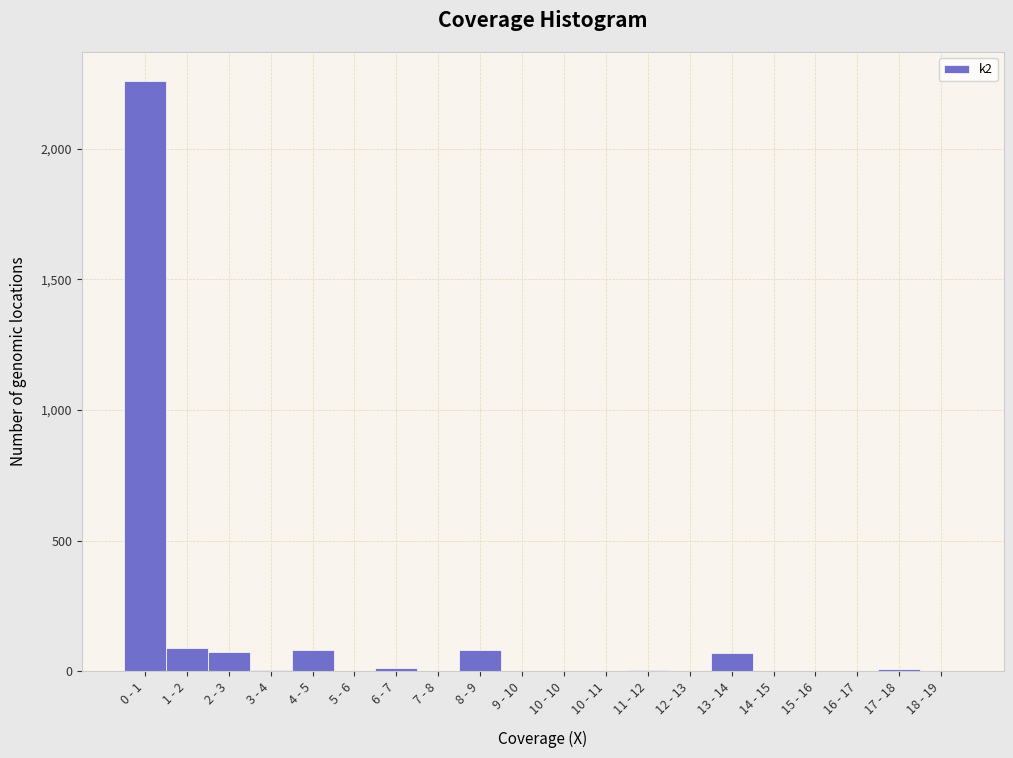

Between 10 - 11 and 8 - 9, which is larger?

8 - 9